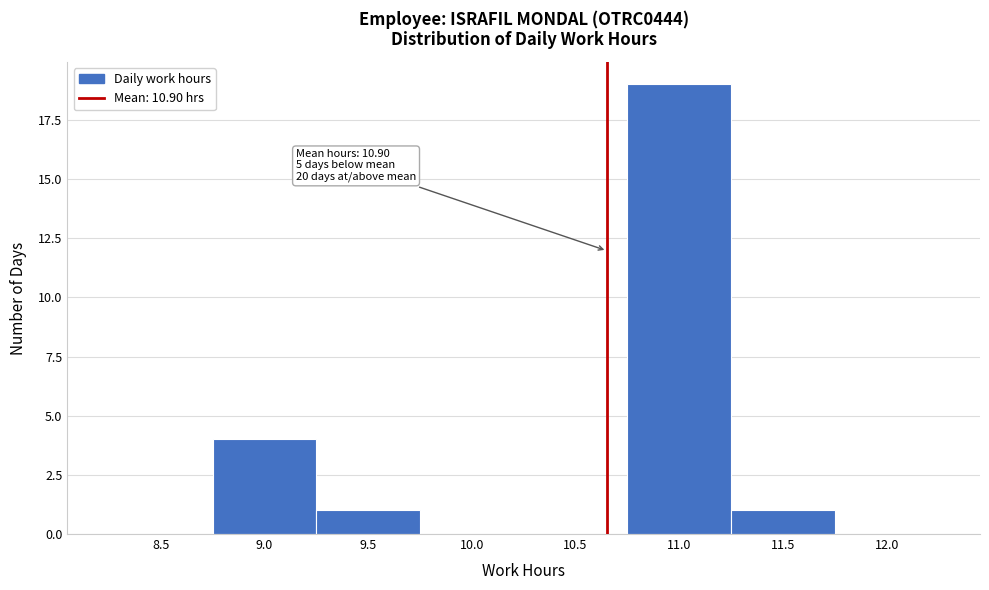

Reading right to left, transcribe all the data shown in this chart.

12.0=0	11.5=1	11.0=19	10.5=0	10.0=0	9.5=1	9.0=4	8.5=0